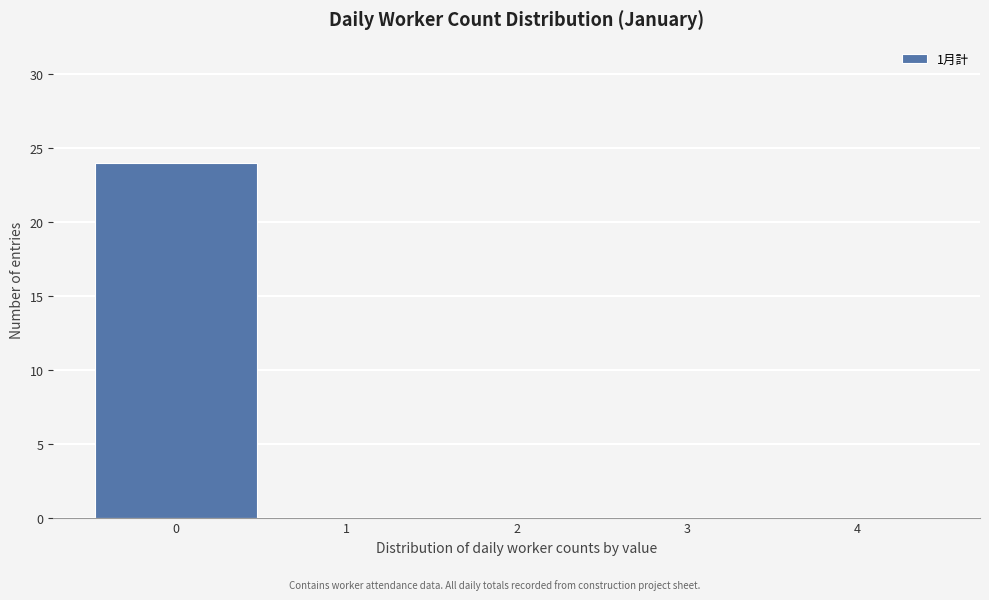

Reading left to right, transcribe this chart: for each bar, give the range it covers on the x-axis and its height. The values are not printed on the chart, so give them approximately, as read against the axis.

-0.5 to 0.5: 24
0.5 to 1.5: 0
1.5 to 2.5: 0
2.5 to 3.5: 0
3.5 to 4.5: 0